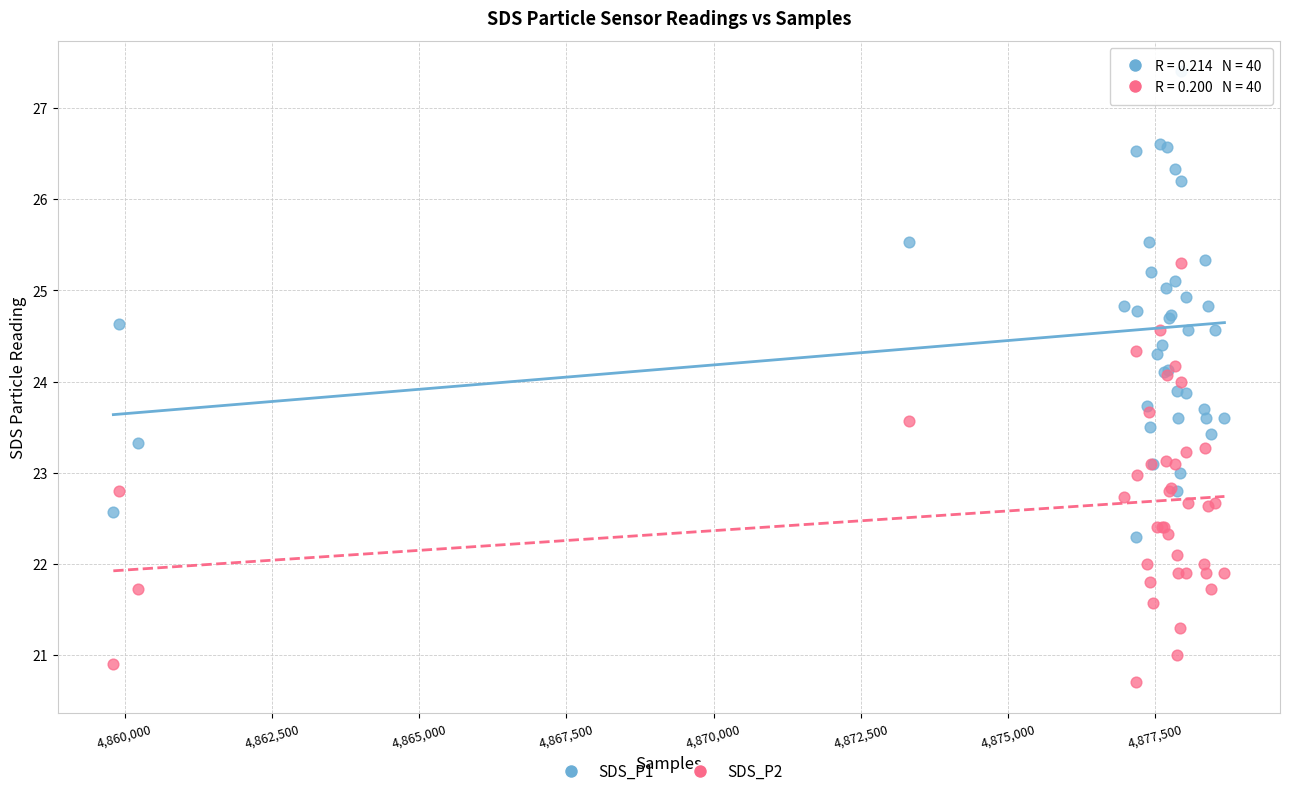

Which series reaches the maximum Y coordinate?

SDS_P1